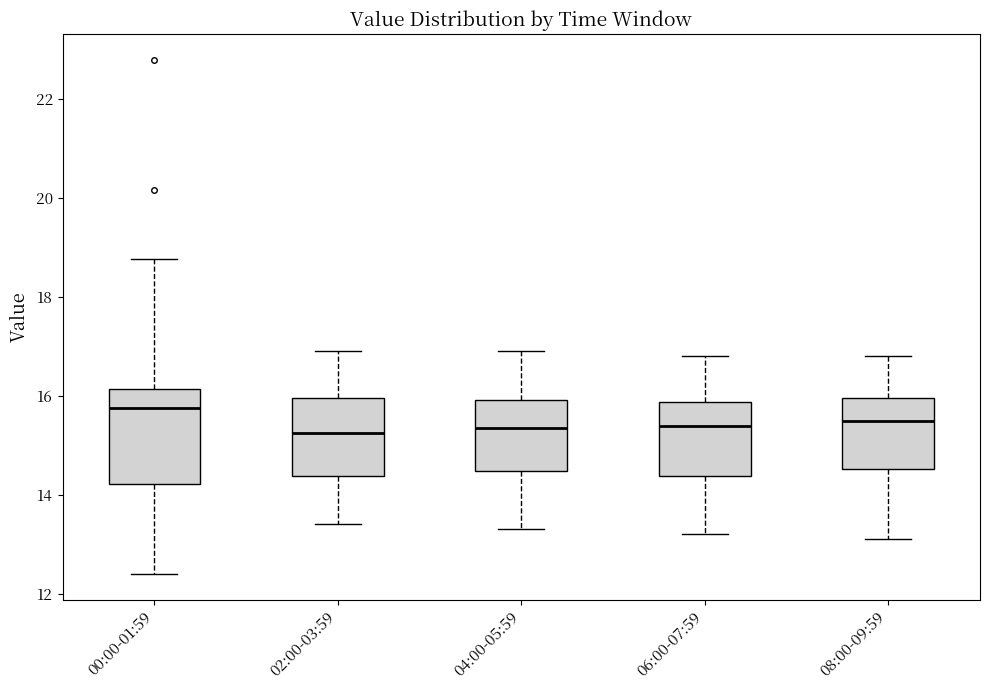

Where is the lower edge of the box for 06:00-07:59 on the y-axis? The values are not printed on the chart, so give them approximately, as read against the axis.

14.4